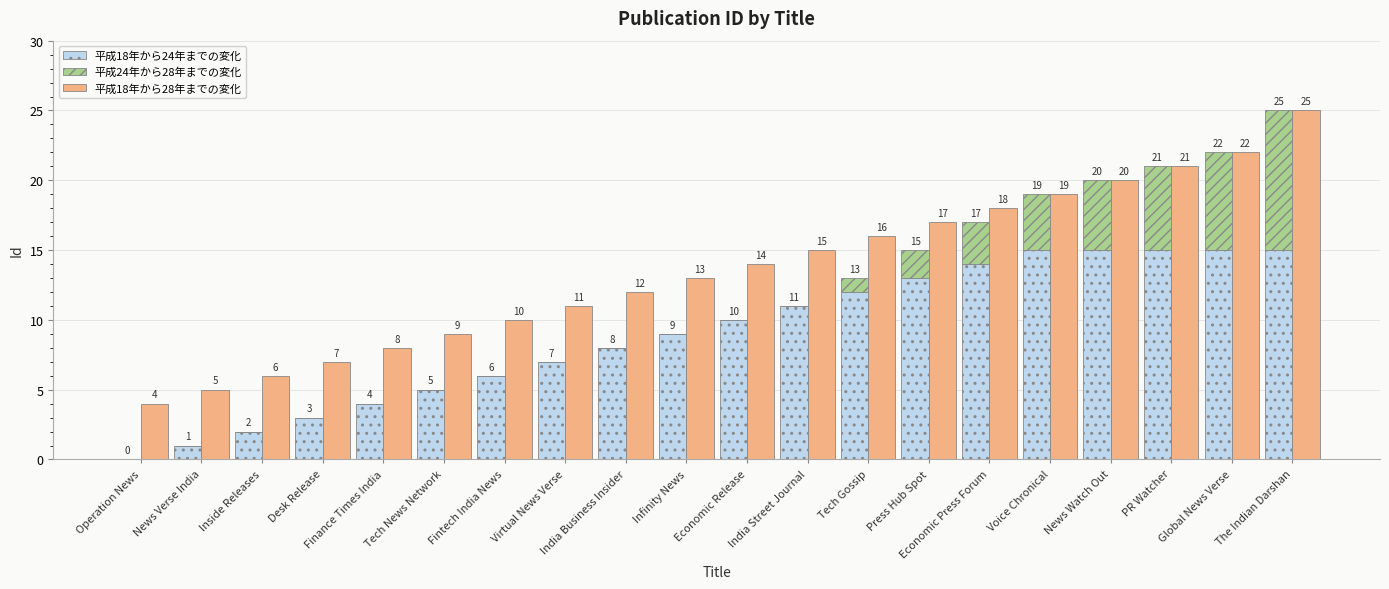

Which series changed the most between Fintech India News and Infinity News?

平成18年から24年までの変化